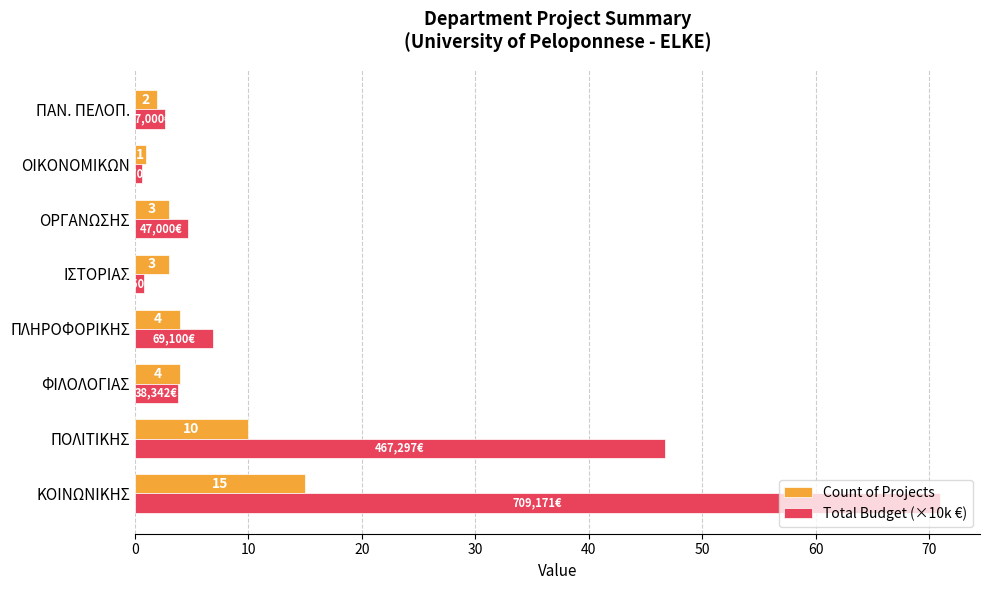

At which label is Count of Projects closest to 8?

ΠΟΛΙΤΙΚΗΣ